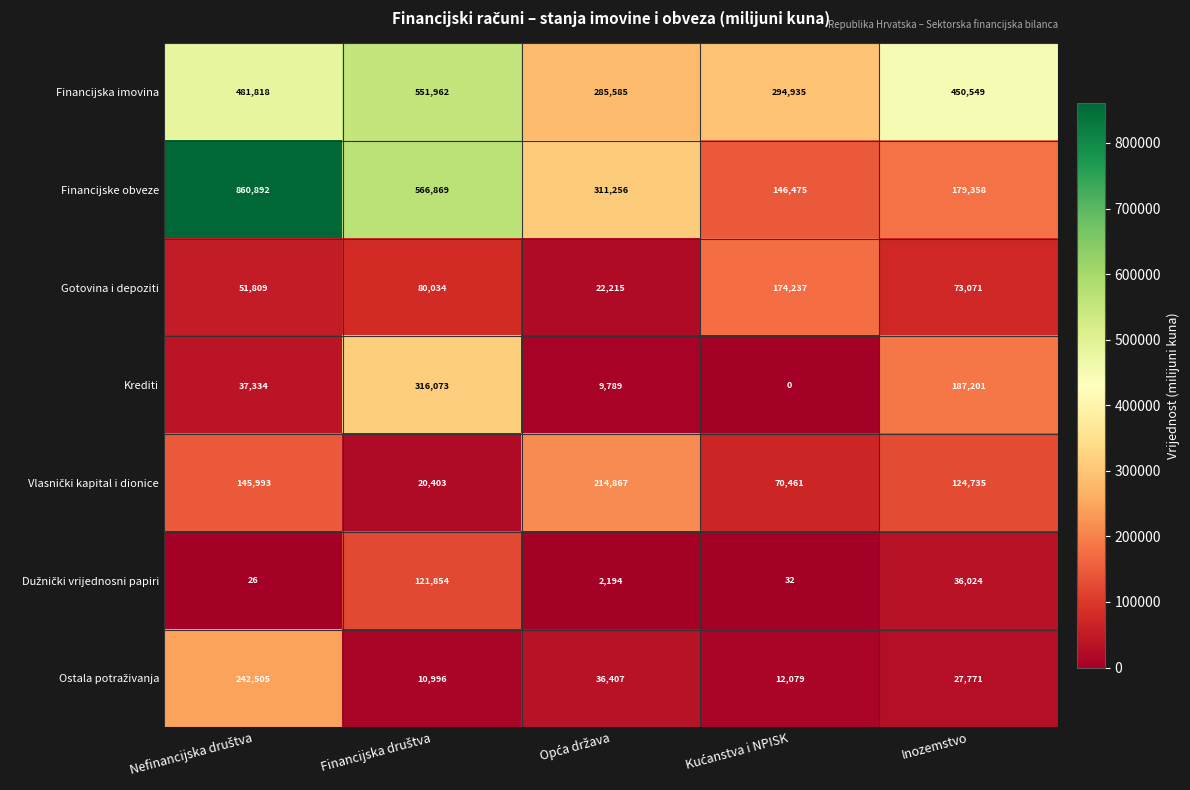

At which label is Financijska imovina closest to 418773?

Inozemstvo